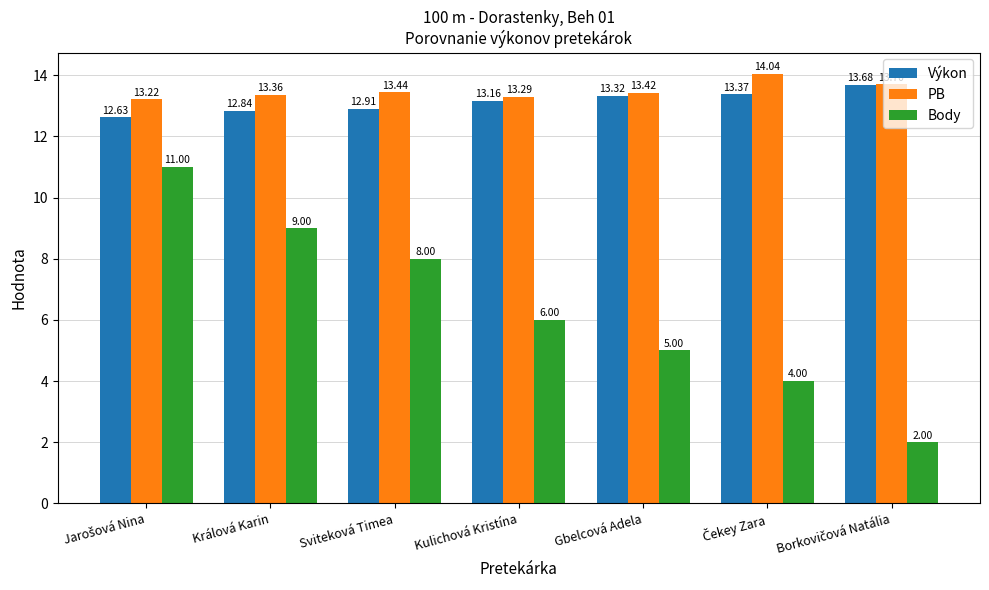

Which series has the widest spread of values?

Body